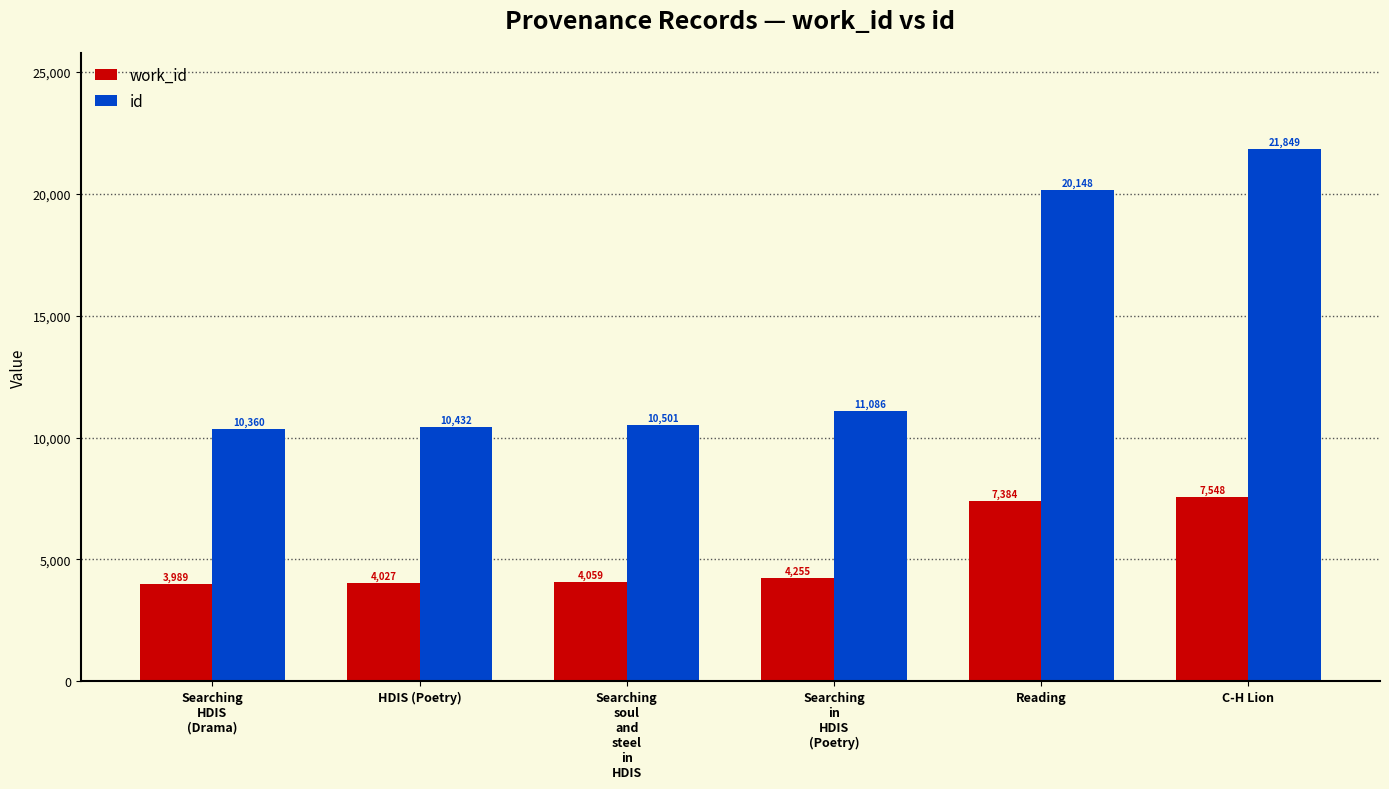

How many series are shown in this chart?

2